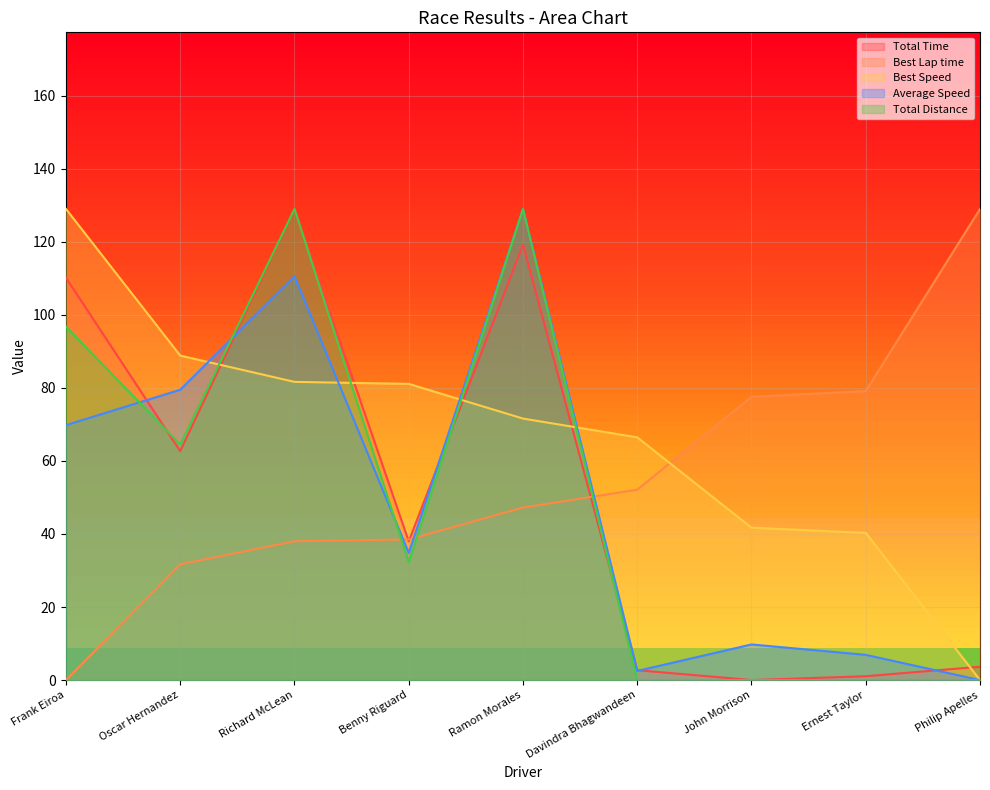

What are all the series names shown in the legend?

Total Time, Best Lap time, Best Speed, Average Speed, Total Distance